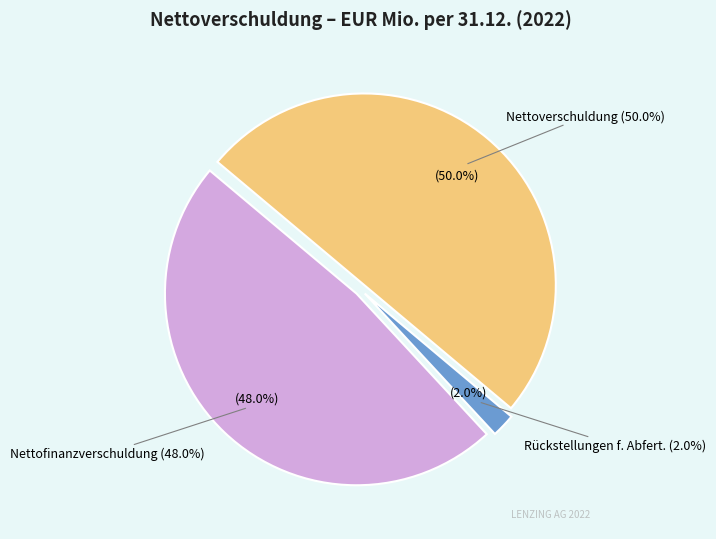

To the nearest percent, what percentage of the pie is Nettofinanzverschuldung?

48%